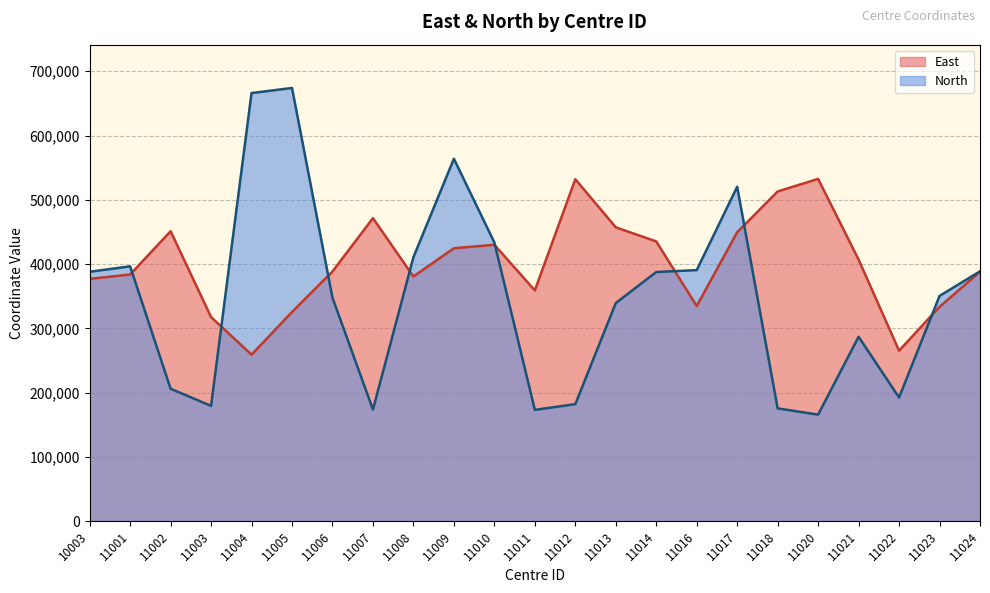

How many intersections are there between North and East?

8